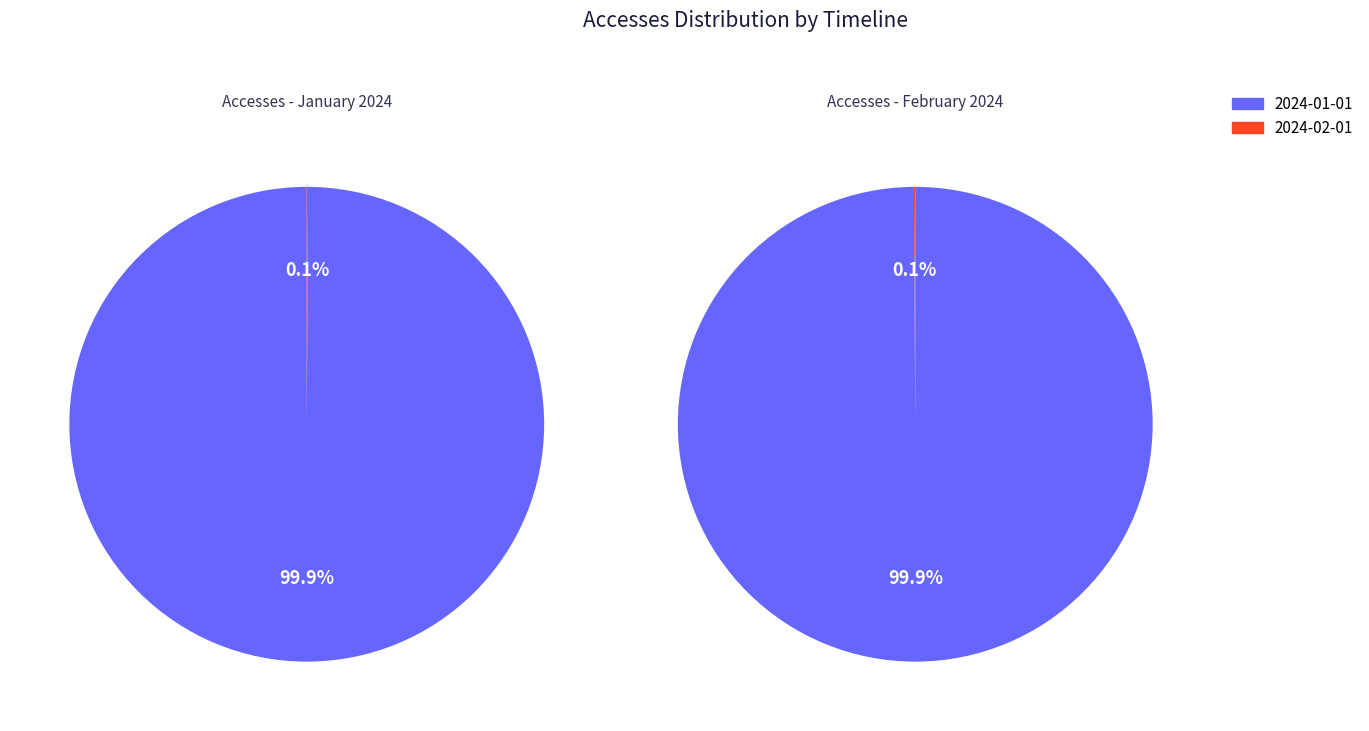

How many segments does this pie chart have?

2